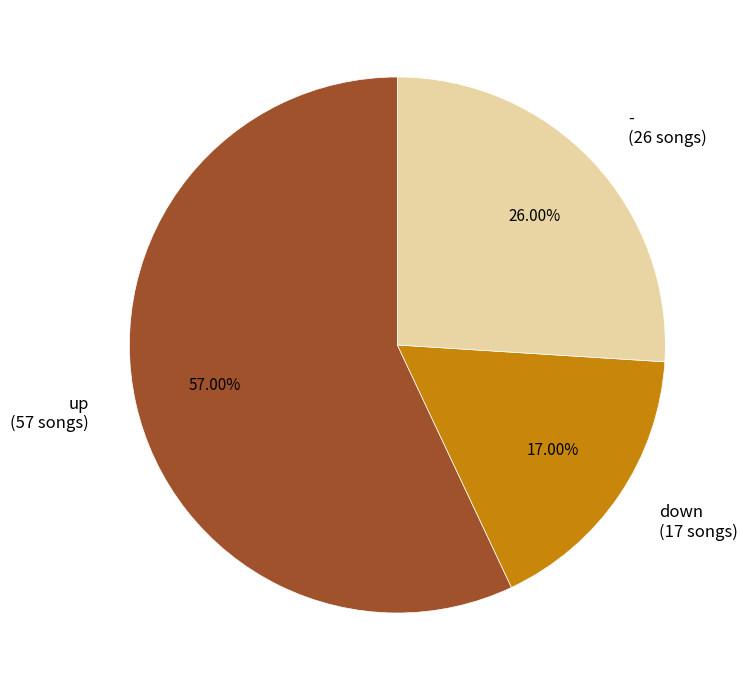

What is the ratio of the value at down to the value at -?

0.7